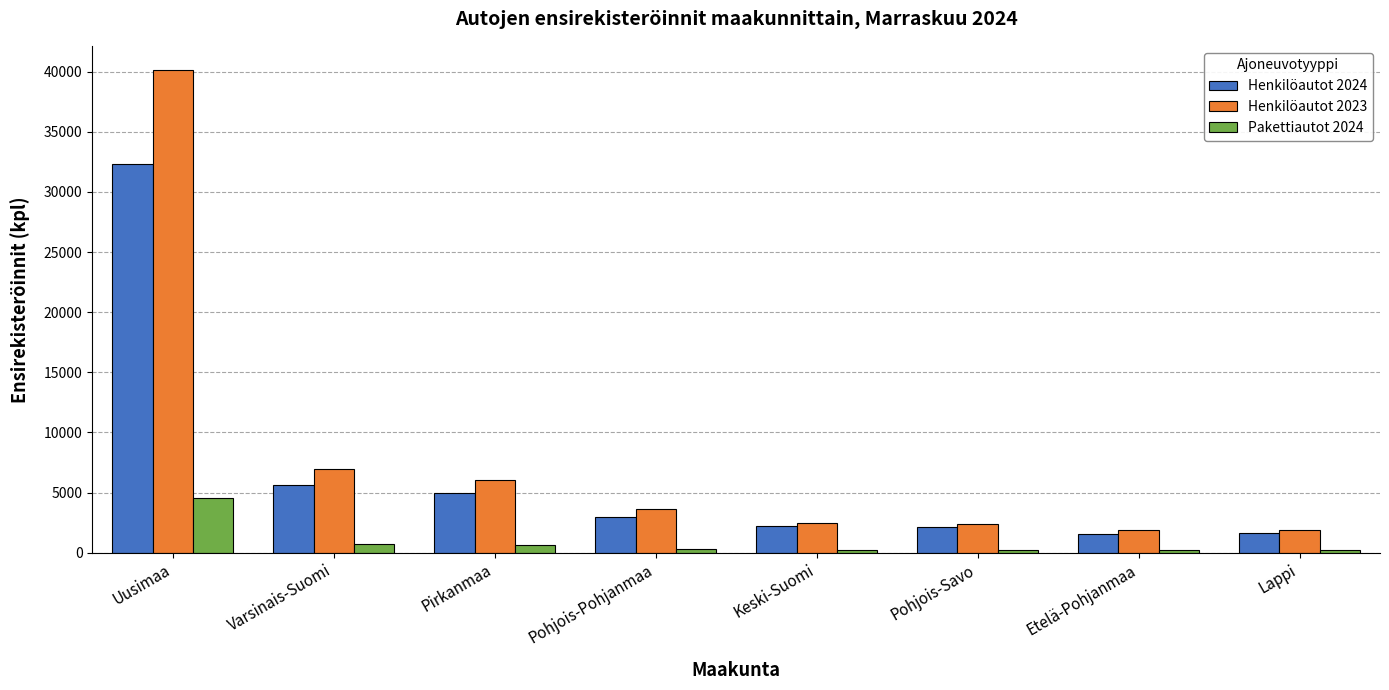

Rank the series by their average value, from highest to lowest.

Henkilöautot 2023, Henkilöautot 2024, Pakettiautot 2024